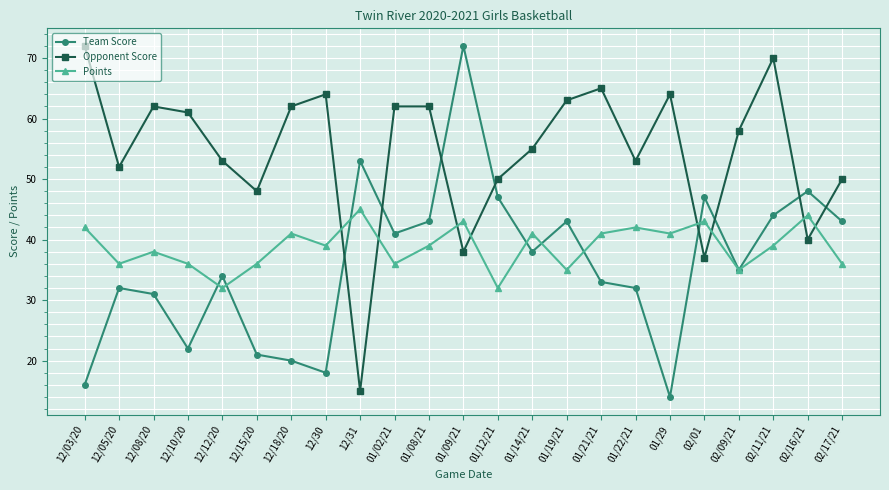

True or false: Team Score and Points intersect in this chart.

True